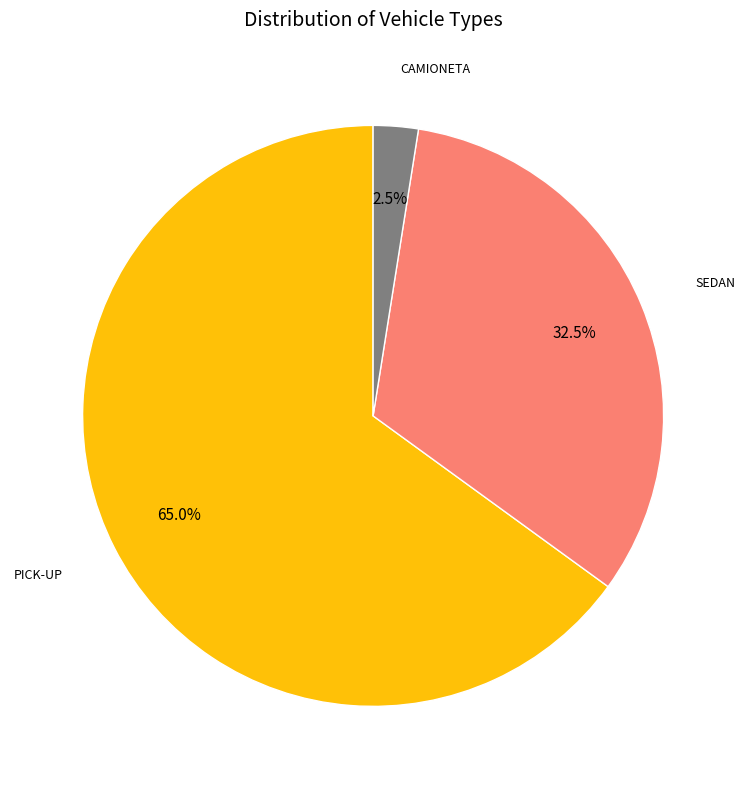

Which category accounts for the majority?

PICK-UP